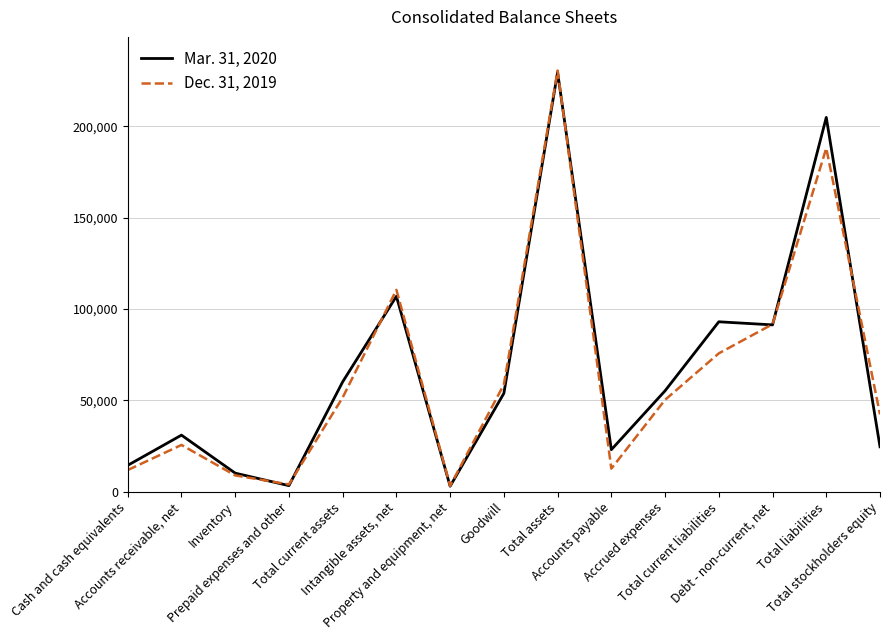

Which series has the widest spread of values?

Dec. 31, 2019